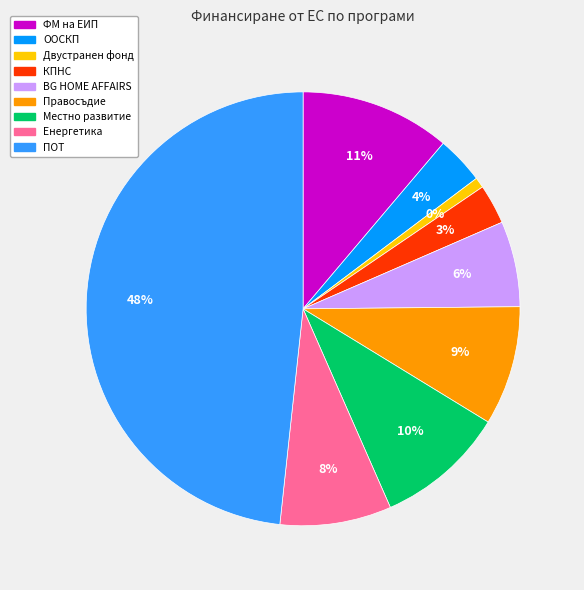

What is the largest slice in the pie chart?

ПОТ